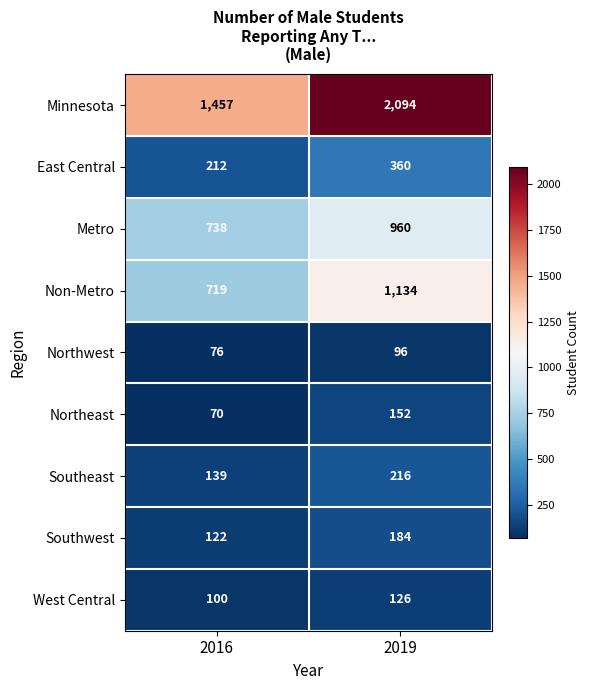

What is the total value across all series at 2019?

5322